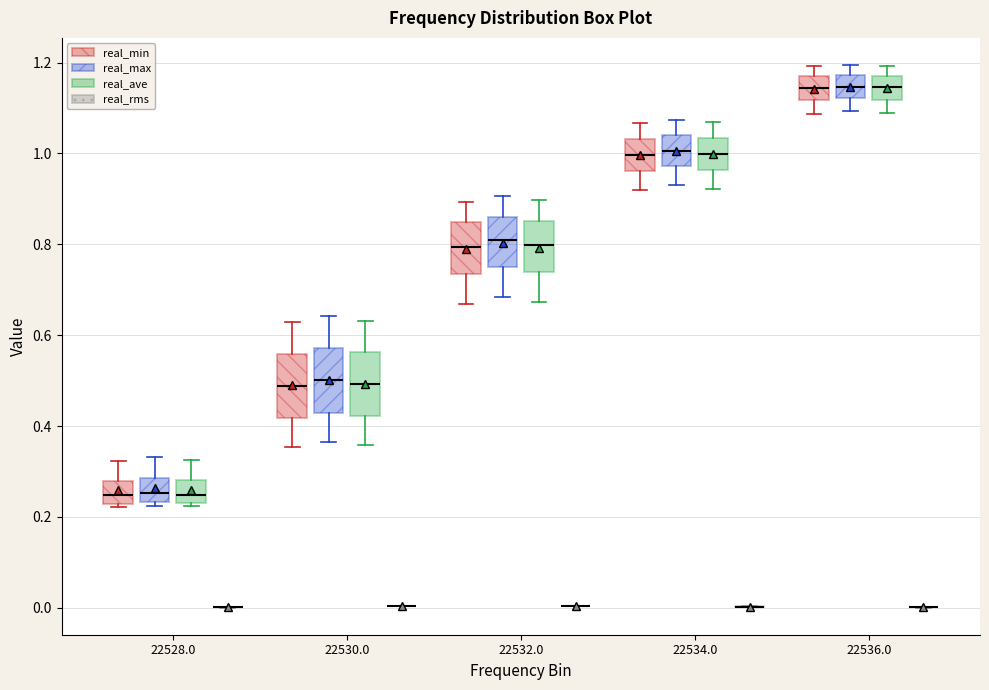

Reading left to right, read every box against the y-axis: the position of its median line, the range the box covers, and the ends of its whiskers. The values are not printed on the chart, so give them approximately, as read against the axis.

22528.0 (real_min): median 0.24, box 0.22 to 0.28, whiskers 0.22 (just below the box's lower edge) to 0.32
22528.0 (real_max): median 0.26, box 0.24 to 0.28, whiskers 0.22 to 0.34
22528.0 (real_ave): median 0.24, box 0.22 to 0.28, whiskers 0.22 (just below the box's lower edge) to 0.32
22528.0 (real_rms): box collapsed to a line at 0.00, whiskers 0.00 to 0.00
22530.0 (real_min): median 0.48, box 0.42 to 0.56, whiskers 0.36 to 0.62
22530.0 (real_max): median 0.50, box 0.42 to 0.58, whiskers 0.36 to 0.64
22530.0 (real_ave): median 0.50, box 0.42 to 0.56, whiskers 0.36 to 0.64
22530.0 (real_rms): box collapsed to a line at 0.00, whiskers 0.00 to 0.00
22532.0 (real_min): median 0.80, box 0.74 to 0.84, whiskers 0.66 to 0.90
22532.0 (real_max): median 0.80, box 0.76 to 0.86, whiskers 0.68 to 0.90
22532.0 (real_ave): median 0.80, box 0.74 to 0.86, whiskers 0.68 to 0.90
22532.0 (real_rms): box collapsed to a line at 0.00, whiskers 0.00 to 0.00
22534.0 (real_min): median 1.00, box 0.96 to 1.04, whiskers 0.92 to 1.06
22534.0 (real_max): median 1.00, box 0.98 to 1.04, whiskers 0.94 to 1.08
22534.0 (real_ave): median 1.00, box 0.96 to 1.04, whiskers 0.92 to 1.06
22534.0 (real_rms): box collapsed to a line at 0.00, whiskers 0.00 to 0.00
22536.0 (real_min): median 1.14, box 1.12 to 1.16, whiskers 1.08 to 1.20
22536.0 (real_max): median 1.14, box 1.12 to 1.18, whiskers 1.10 to 1.20
22536.0 (real_ave): median 1.14, box 1.12 to 1.18, whiskers 1.08 to 1.20
22536.0 (real_rms): box collapsed to a line at 0.00, whiskers 0.00 to 0.00